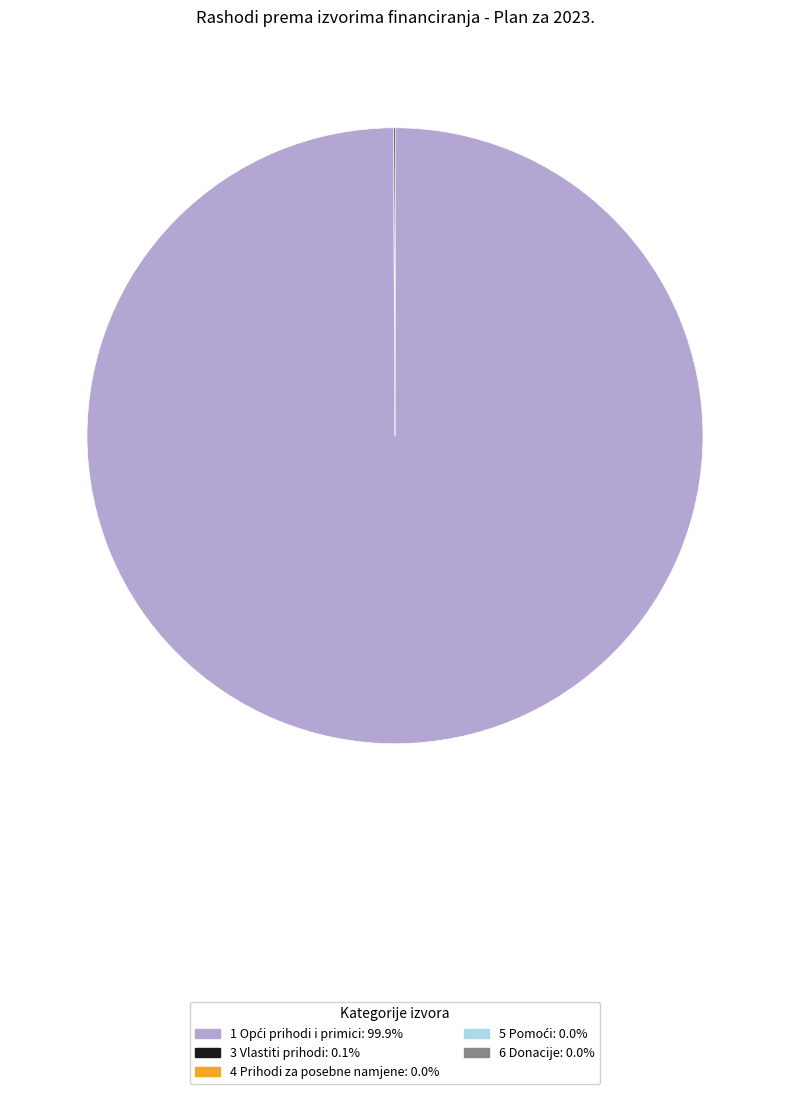

Is there a majority slice in this chart?

Yes